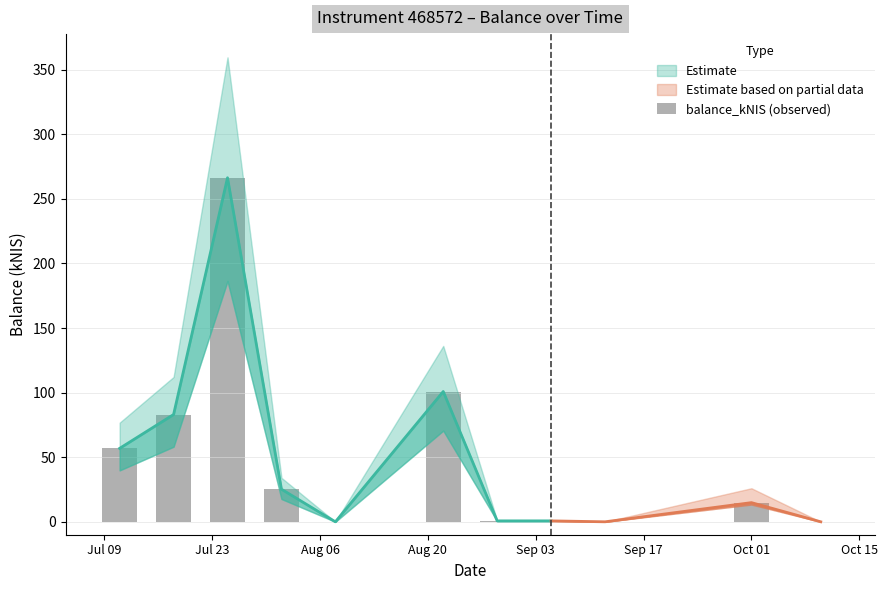

What is the value of the 2nd bar from the left?

83.0